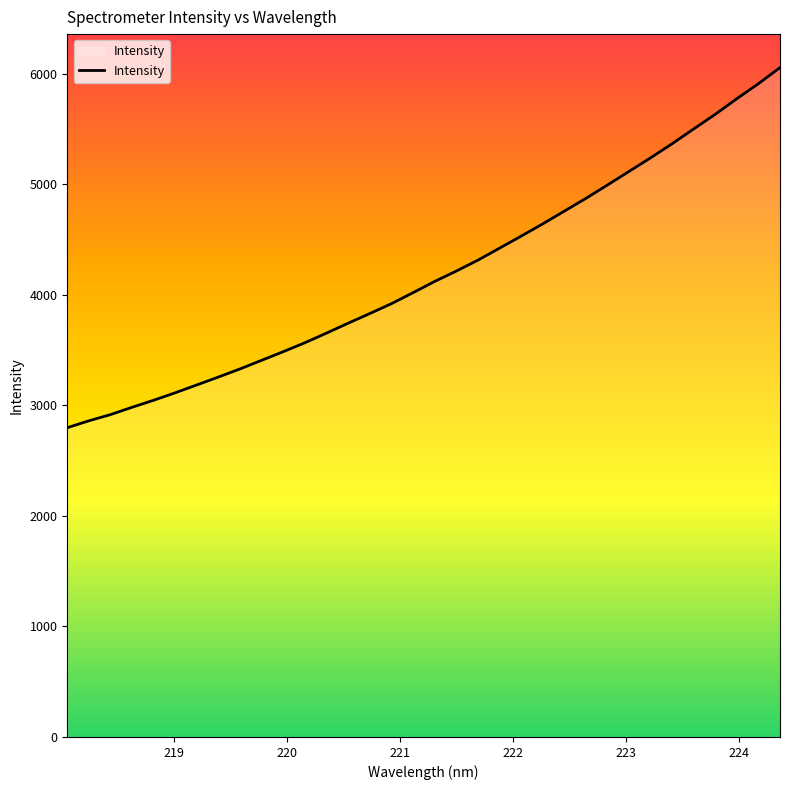

What is the difference between the maximum and minimum values?

3256.9